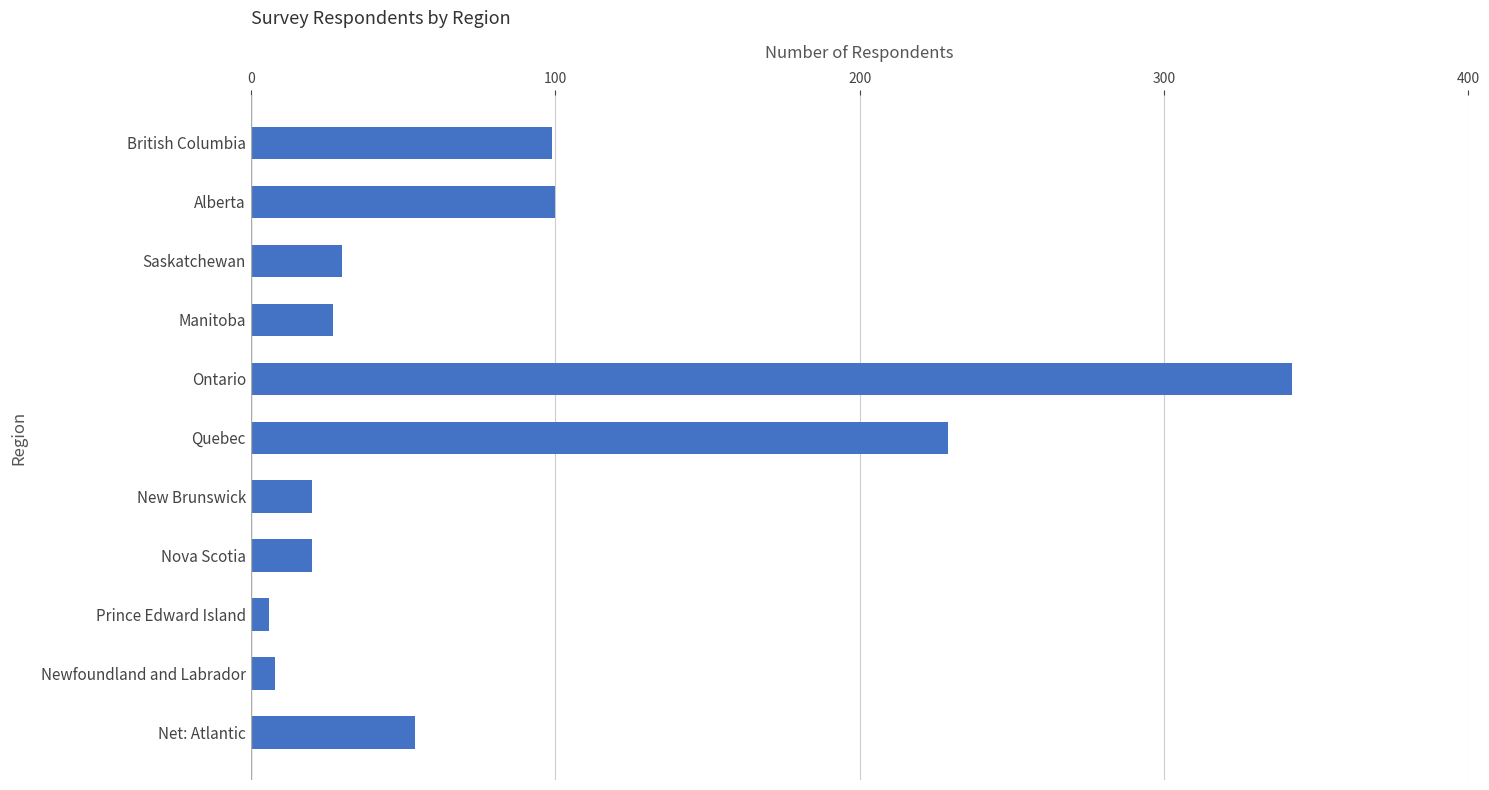

Which label corresponds to the largest value in the chart?

Ontario